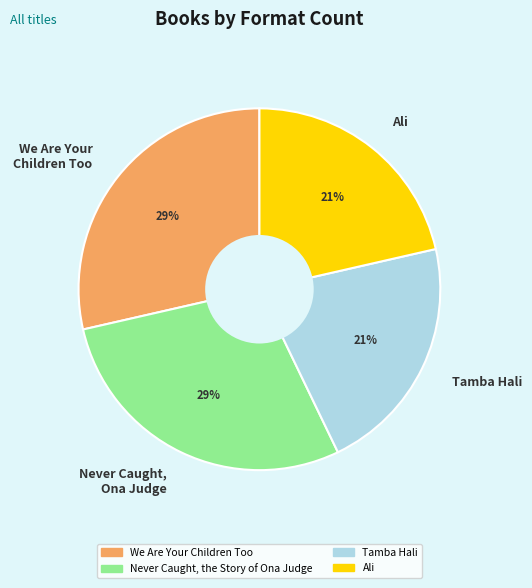

To the nearest percent, what portion does We Are Your Children Too represent?

29%